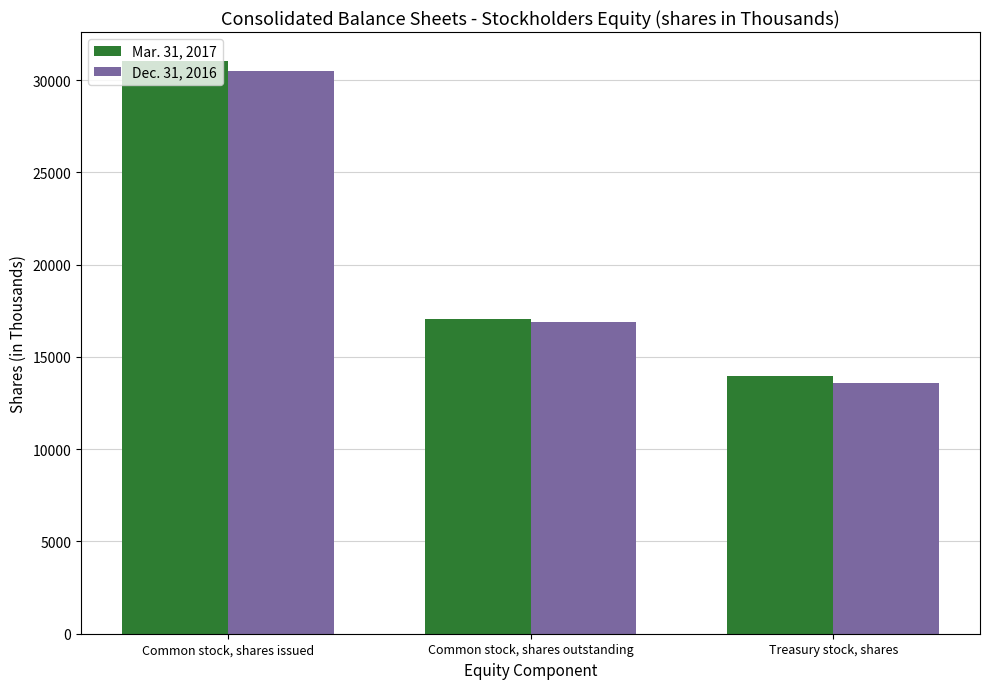

Which series changed the most between Common stock, shares outstanding and Treasury stock, shares?

Dec. 31, 2016